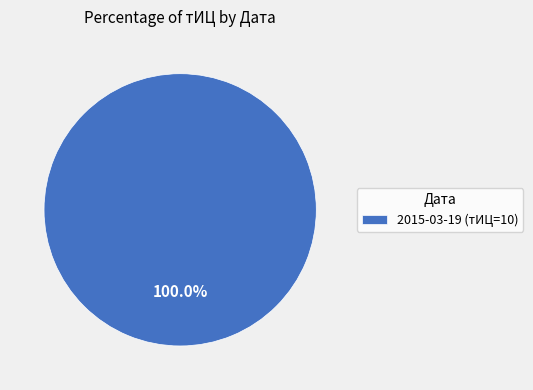

What is the majority slice?

2015-03-19 (тИЦ=10)